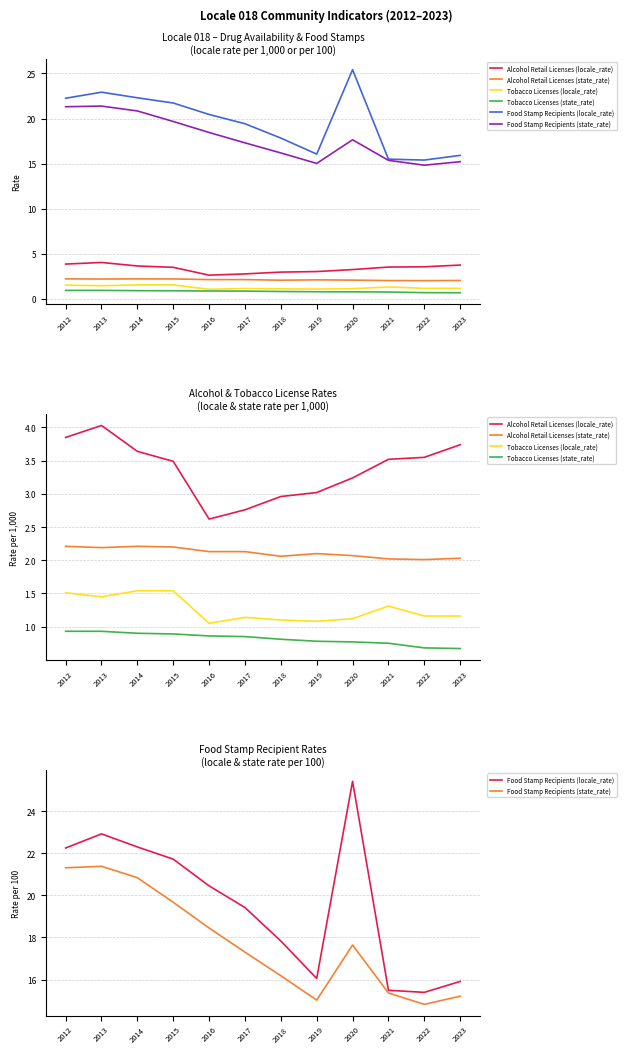

Between 2023 and 2016, which is larger?

2023